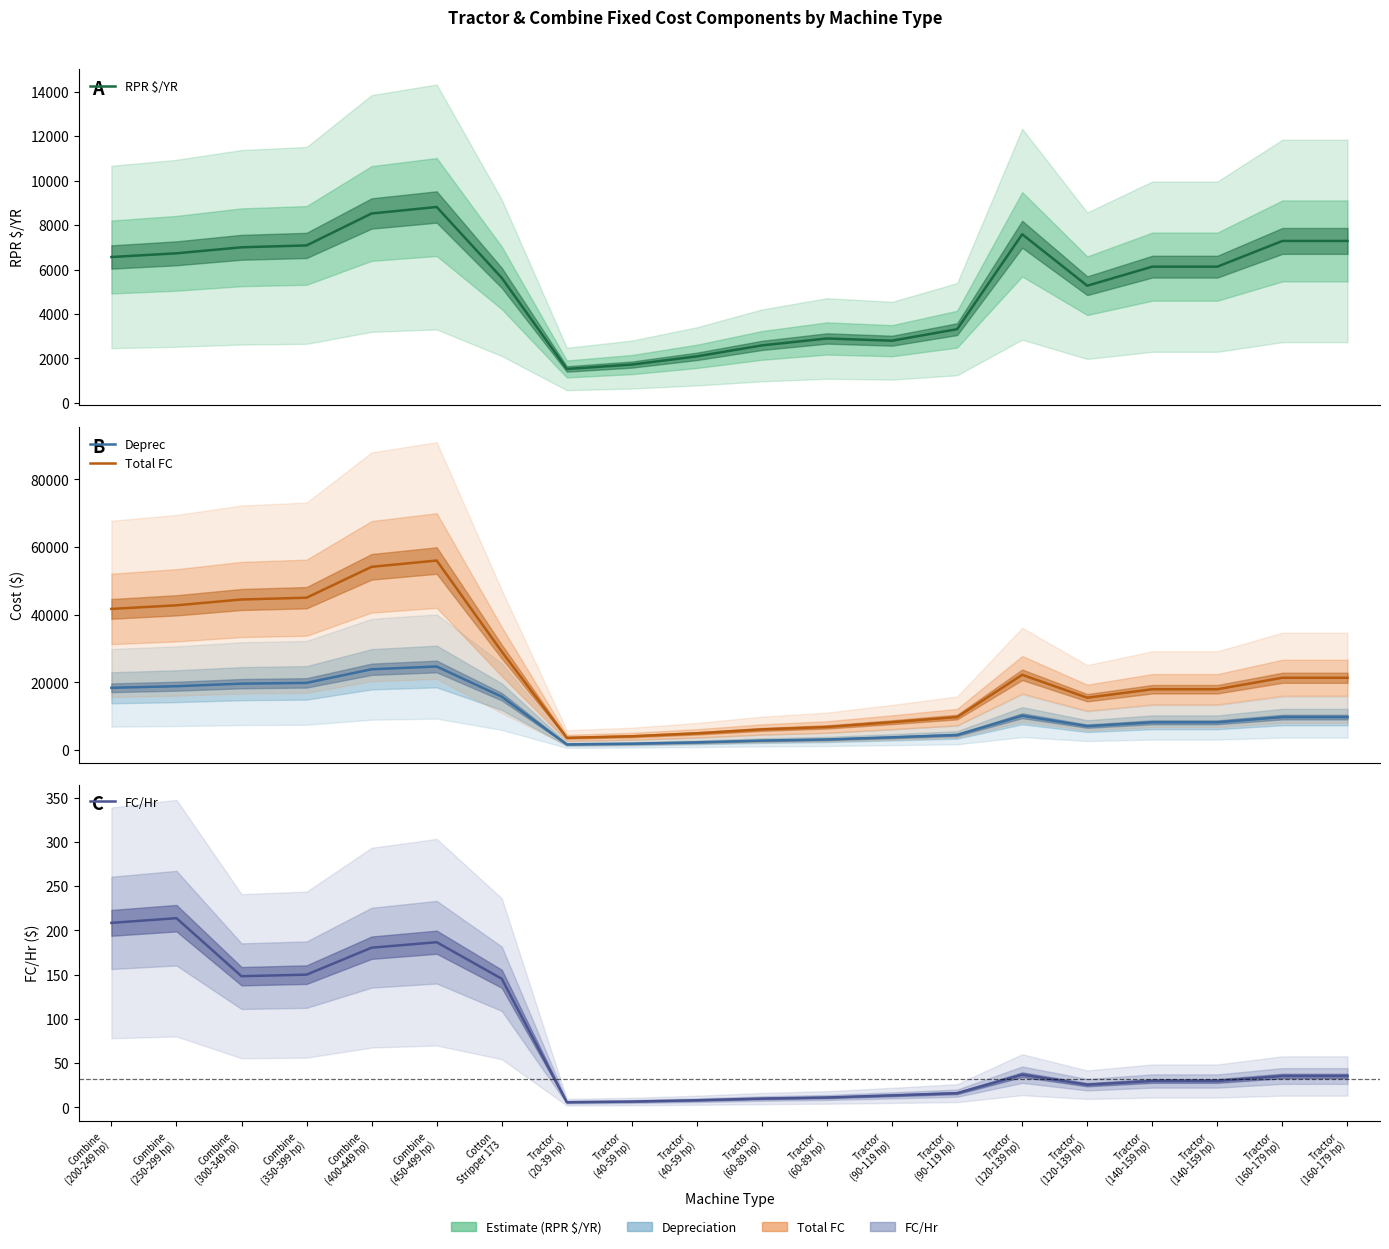

True or false: Total FC has a value of 88126.5 at Combine
(450-499 hp).

False